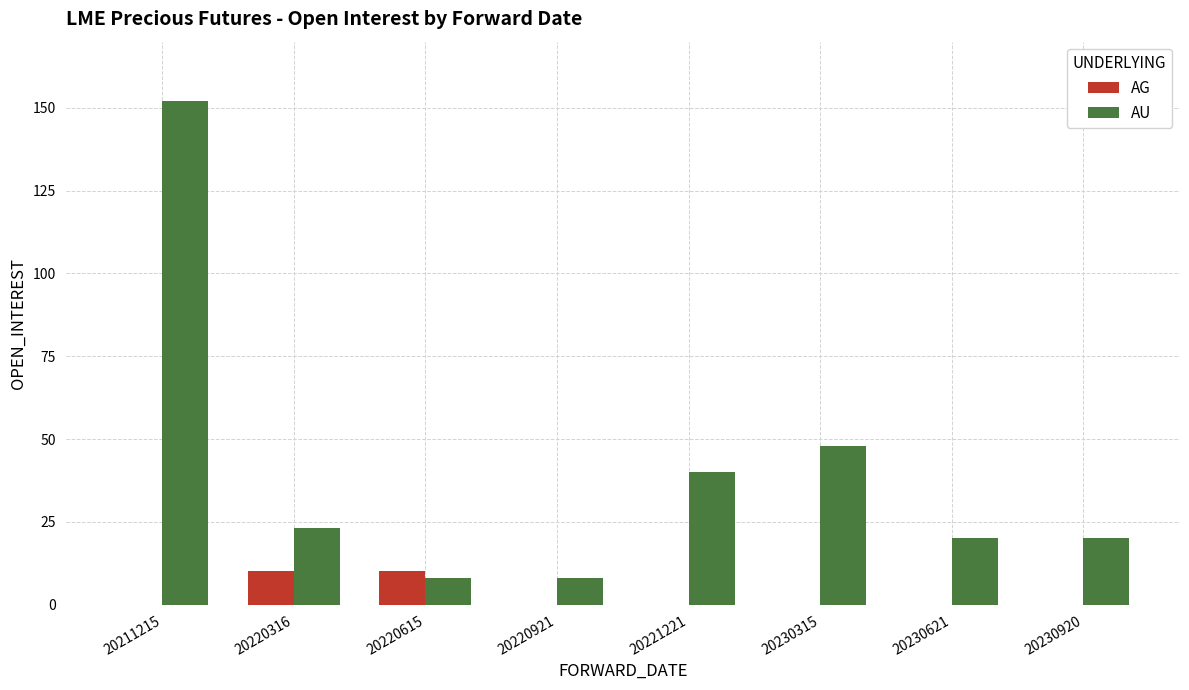

Is it true that AU equals 152 at 20211215?

True